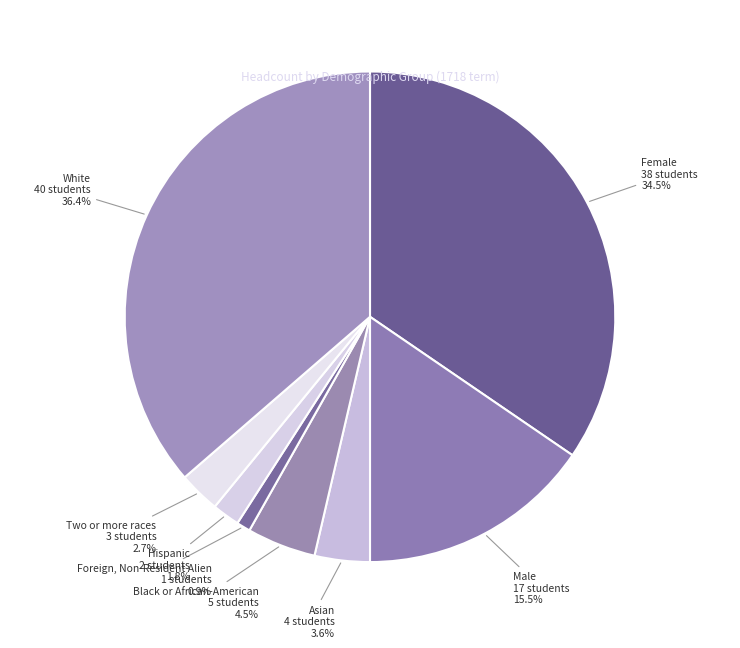

How many segments does this pie chart have?

8